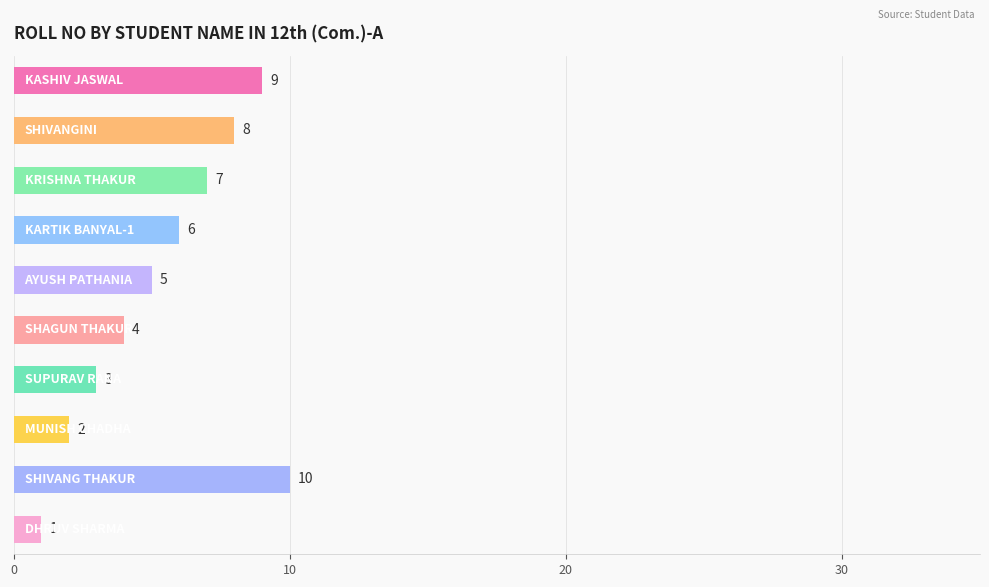

Reading top to bottom, what are all the values shown in this chart?

9	8	7	6	5	4	3	2	10	1